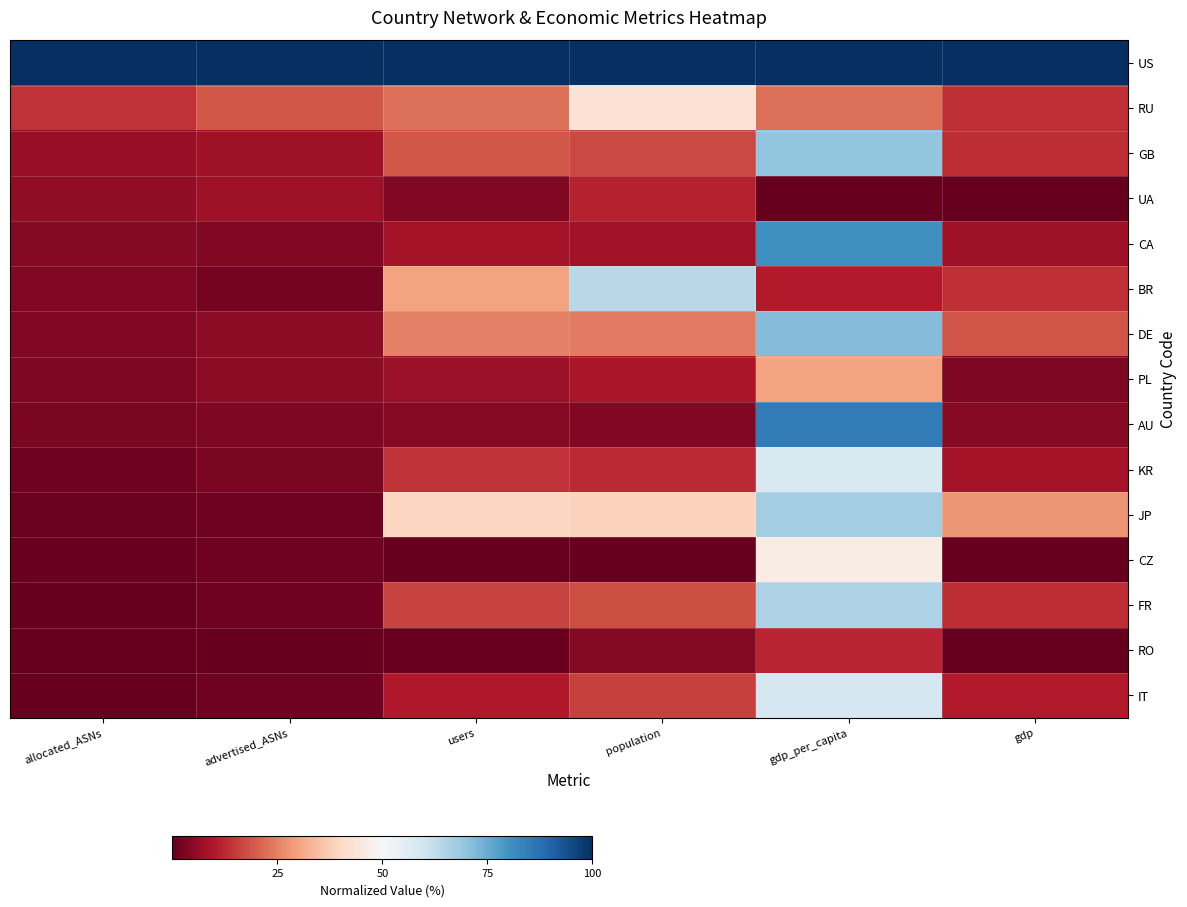

Reading left to right, list all the values displayed in this chart.

US: allocated_ASNs=1.0	advertised_ASNs=1.0	users=1.0	population=1.0	gdp_per_capita=1.0	gdp=1.0
RU: allocated_ASNs=0.1	advertised_ASNs=0.2	users=0.2	population=0.4	gdp_per_capita=0.2	gdp=0.1
GB: allocated_ASNs=0.1	advertised_ASNs=0.1	users=0.2	population=0.2	gdp_per_capita=0.7	gdp=0.1
UA: allocated_ASNs=0.1	advertised_ASNs=0.1	users=0.0	population=0.1	gdp_per_capita=0.0	gdp=0.0
CA: allocated_ASNs=0.0	advertised_ASNs=0.0	users=0.1	population=0.1	gdp_per_capita=0.8	gdp=0.1
BR: allocated_ASNs=0.0	advertised_ASNs=0.0	users=0.3	population=0.6	gdp_per_capita=0.1	gdp=0.1
DE: allocated_ASNs=0.0	advertised_ASNs=0.1	users=0.2	population=0.2	gdp_per_capita=0.7	gdp=0.2
PL: allocated_ASNs=0.0	advertised_ASNs=0.1	users=0.1	population=0.1	gdp_per_capita=0.3	gdp=0.0
AU: allocated_ASNs=0.0	advertised_ASNs=0.0	users=0.0	population=0.0	gdp_per_capita=0.9	gdp=0.0
KR: allocated_ASNs=0.0	advertised_ASNs=0.0	users=0.1	population=0.1	gdp_per_capita=0.6	gdp=0.1
JP: allocated_ASNs=0.0	advertised_ASNs=0.0	users=0.4	population=0.4	gdp_per_capita=0.7	gdp=0.3
CZ: allocated_ASNs=0.0	advertised_ASNs=0.0	users=0.0	population=0.0	gdp_per_capita=0.5	gdp=0.0
FR: allocated_ASNs=0.0	advertised_ASNs=0.0	users=0.2	population=0.2	gdp_per_capita=0.7	gdp=0.1
RO: allocated_ASNs=0.0	advertised_ASNs=0.0	users=0.0	population=0.0	gdp_per_capita=0.1	gdp=0.0
IT: allocated_ASNs=0.0	advertised_ASNs=0.0	users=0.1	population=0.2	gdp_per_capita=0.6	gdp=0.1